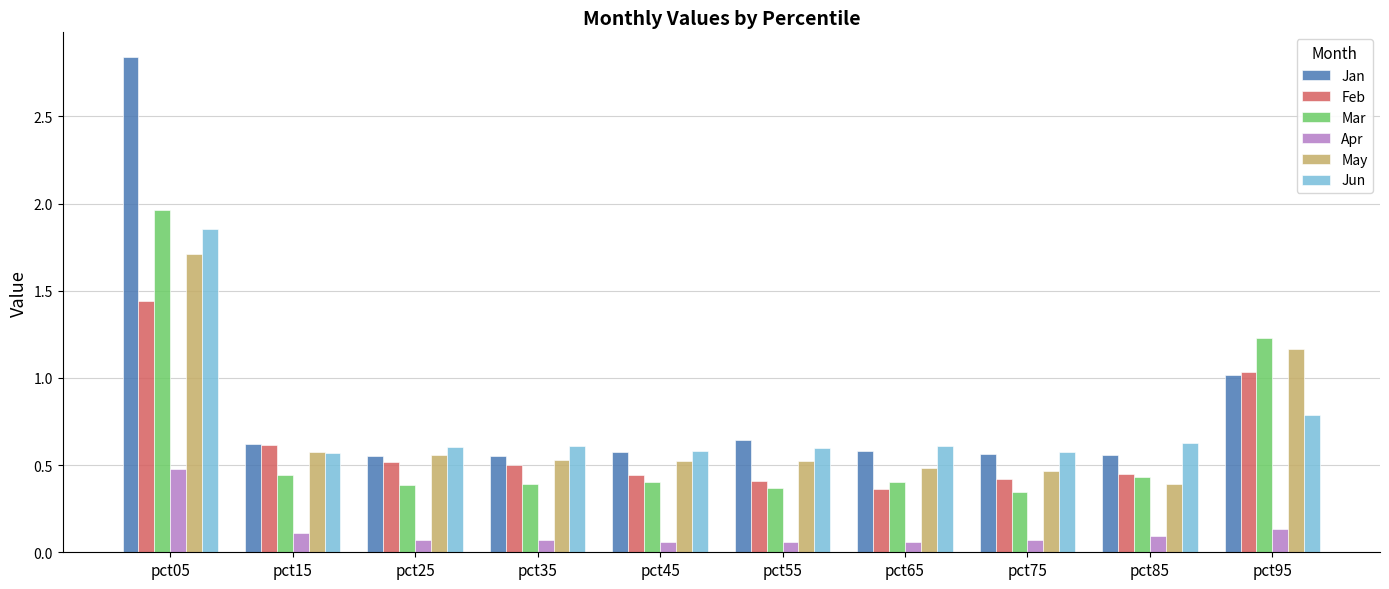

Is it true that May equals 0.6 at pct15?

True